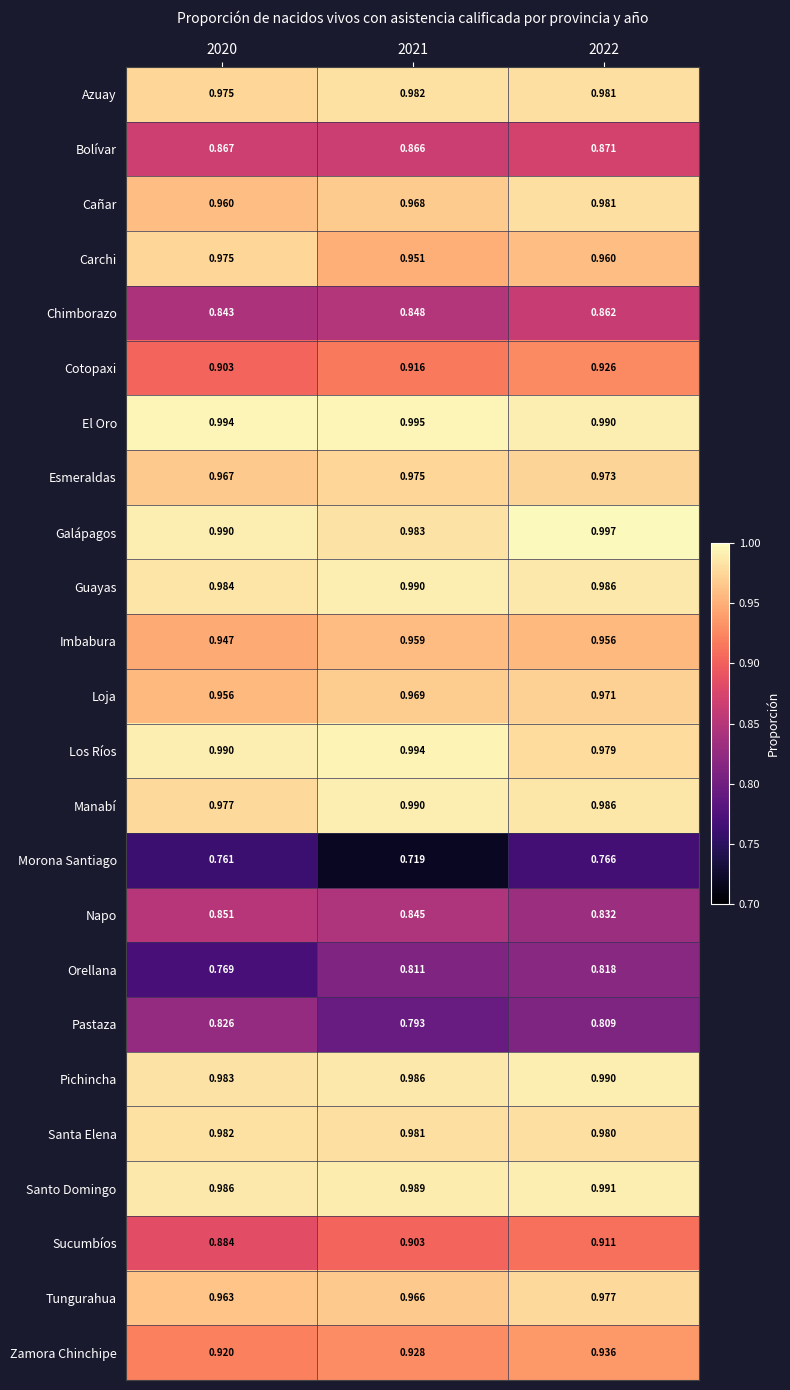

At which category does the chart reach its peak across all series?

2022